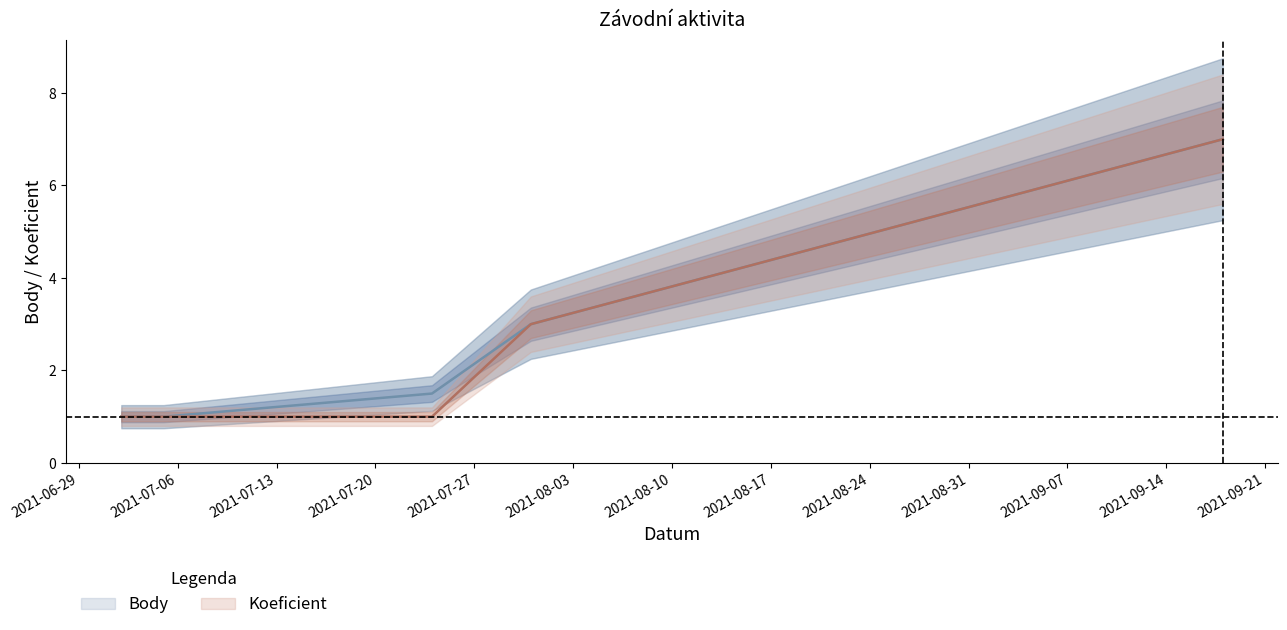

The Body series shows 9.2 at 2021-09-18. True or false?

False